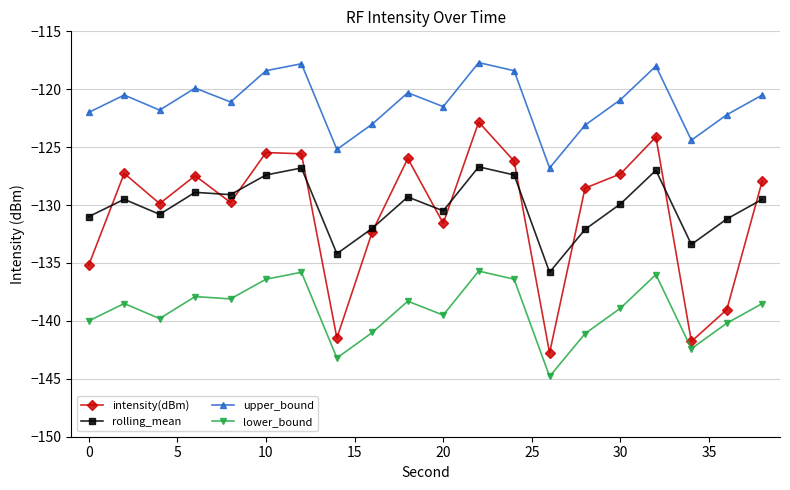

What is the maximum value for upper_bound?

-117.7